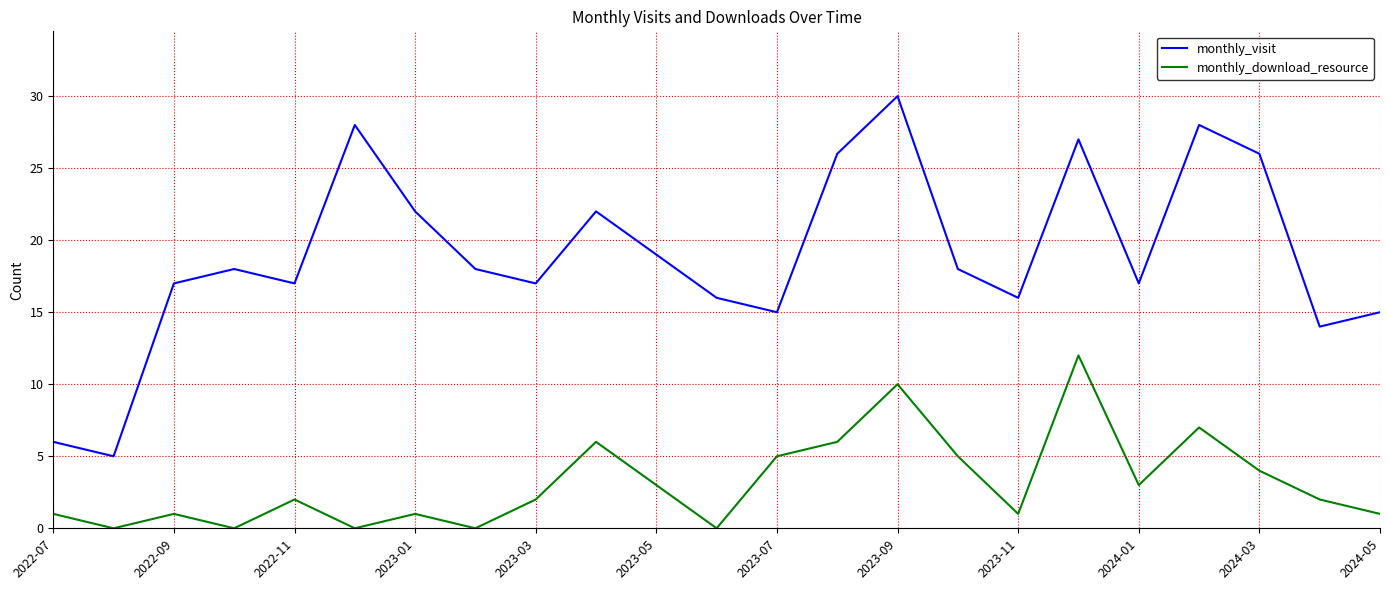

What is the lowest value of the monthly_visit series?

5